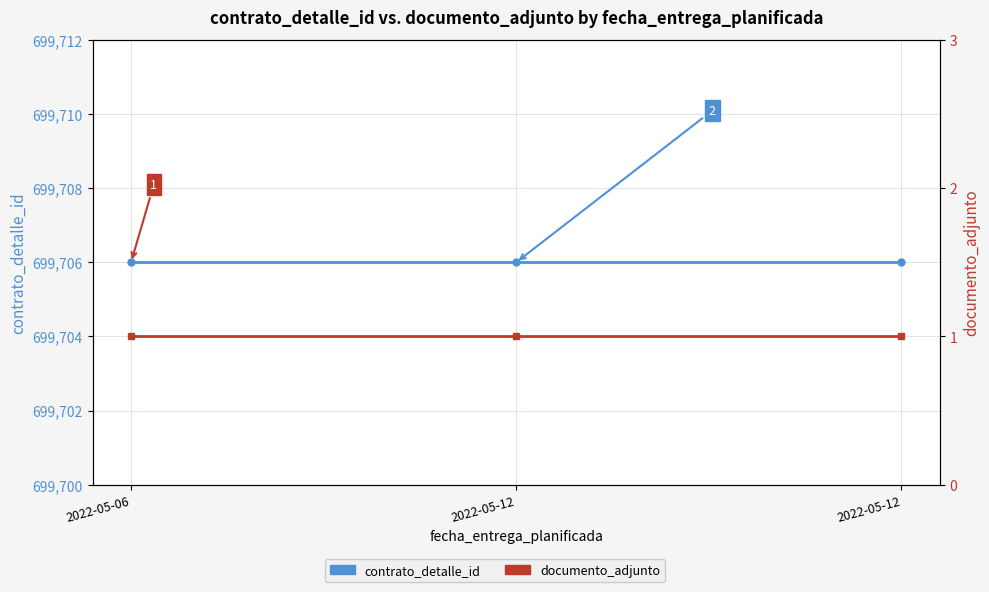

At which category is the sum across all series the highest?

2022-05-06